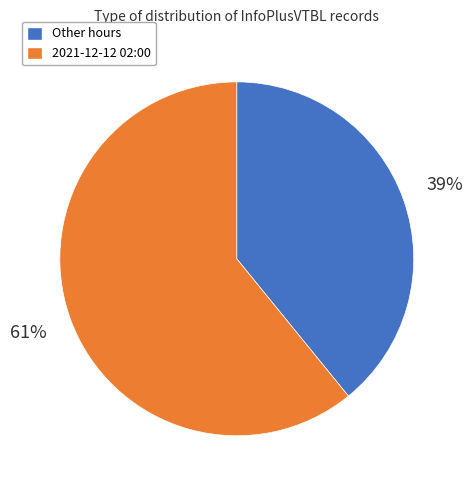

To the nearest percent, what is the difference between the largest and smallest slice percentages?

22%